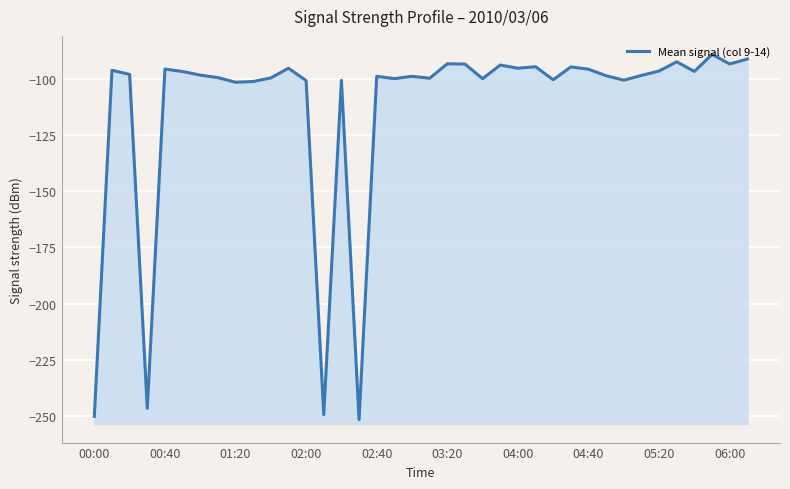

What is the approximate value at 02:40?

-98.8